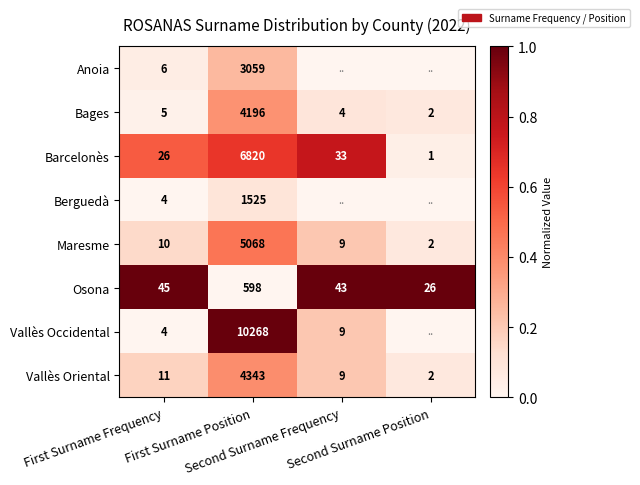

Between Second Surname Frequency and Second Surname Position, which is larger?

Second Surname Frequency